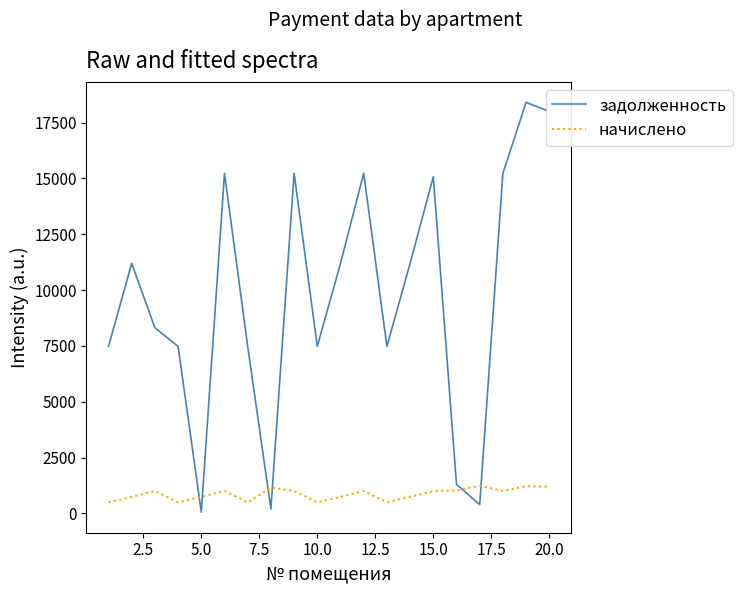

After their last crossing, which series has the higher values: начислено or задолженность?

задолженность